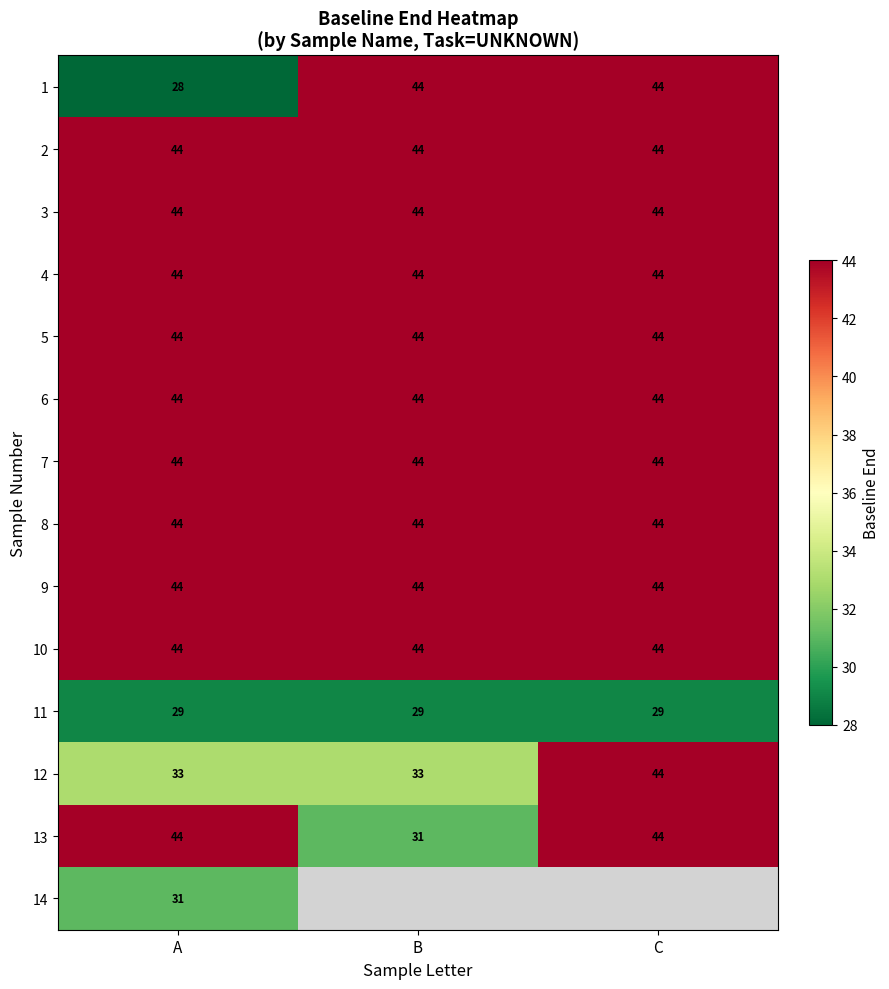

The value of 9 at A is 11. True or false?

False